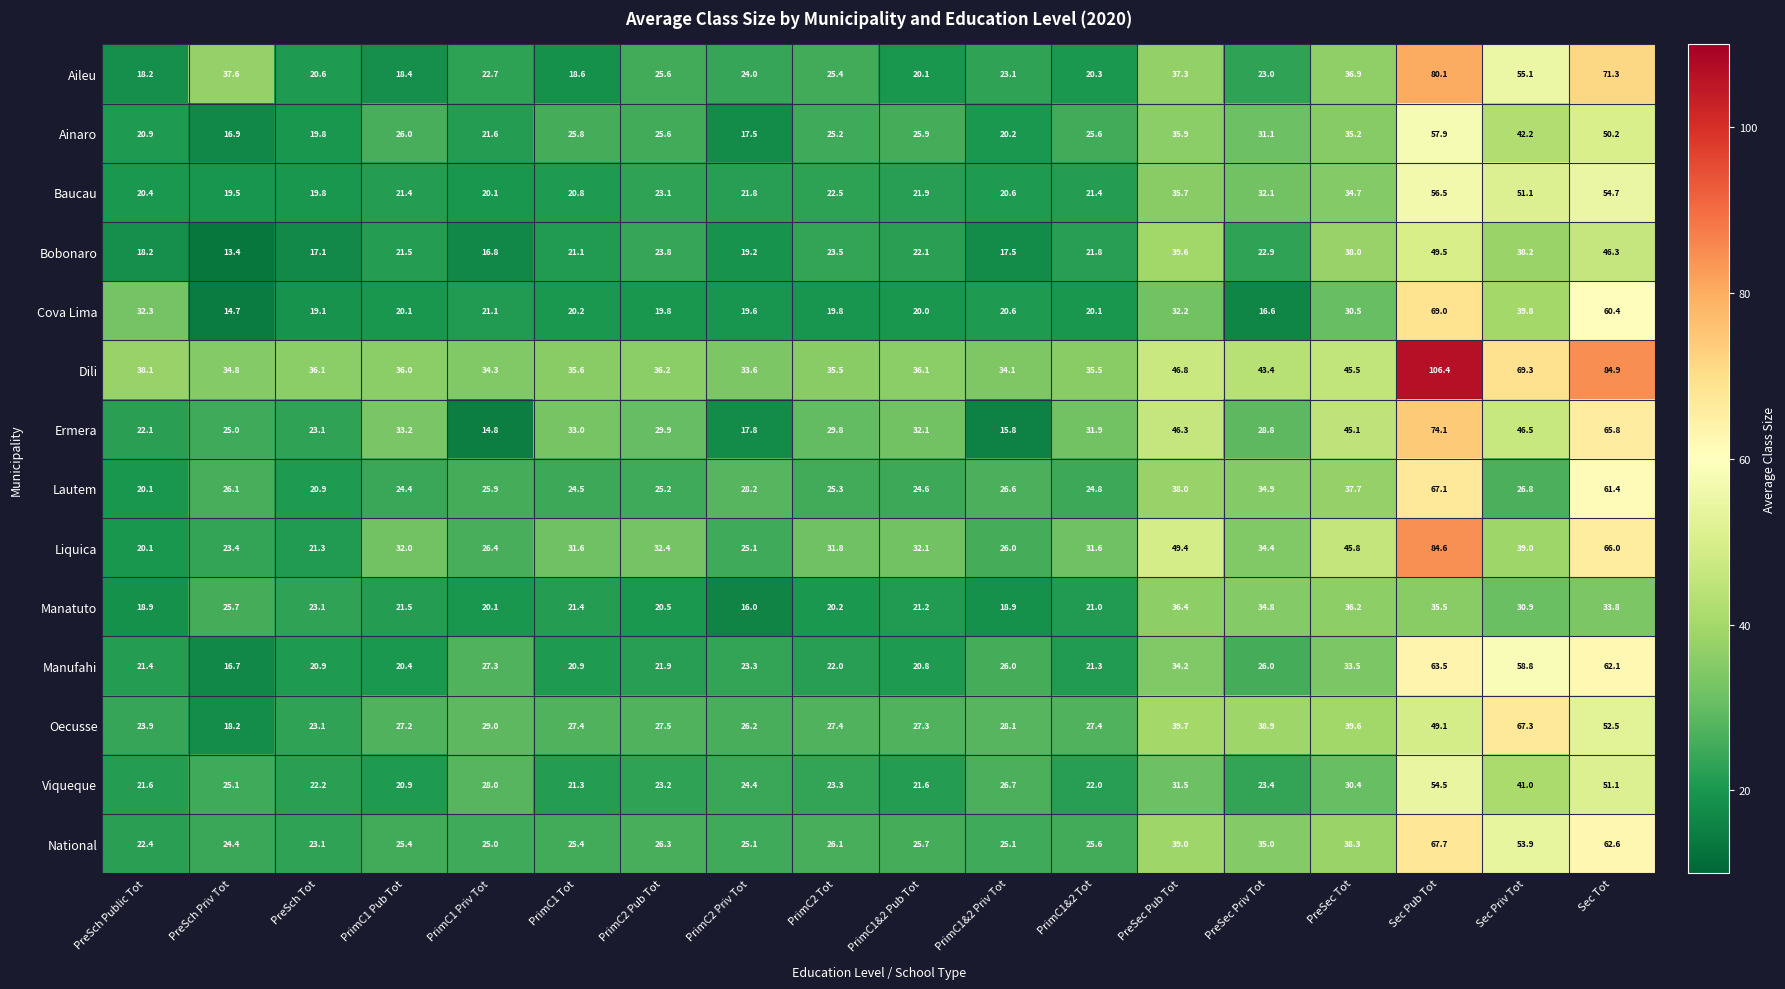

What is the total value across all series at PreSec Pub Tot?

542.0